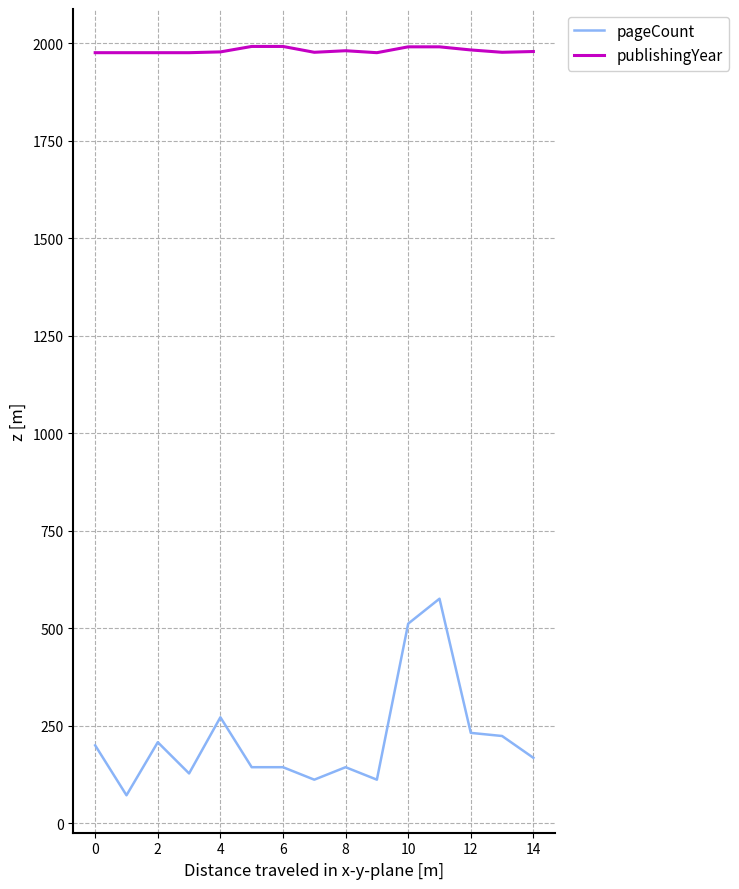

True or false: publishingYear and pageCount intersect in this chart.

False